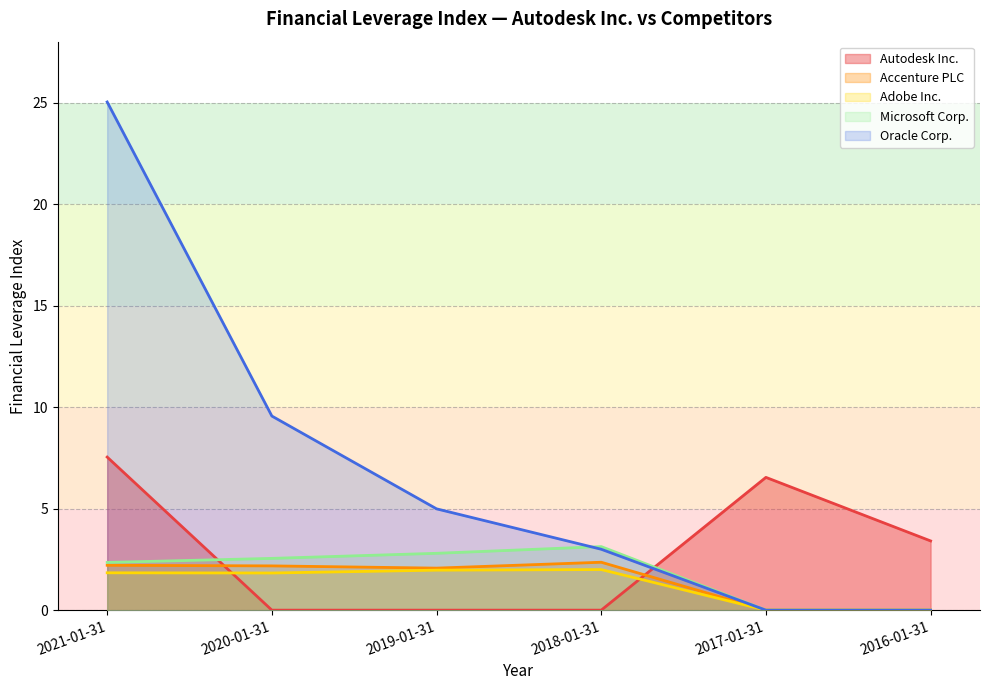

How many Microsoft Corp. values are between 0 and 2?

2